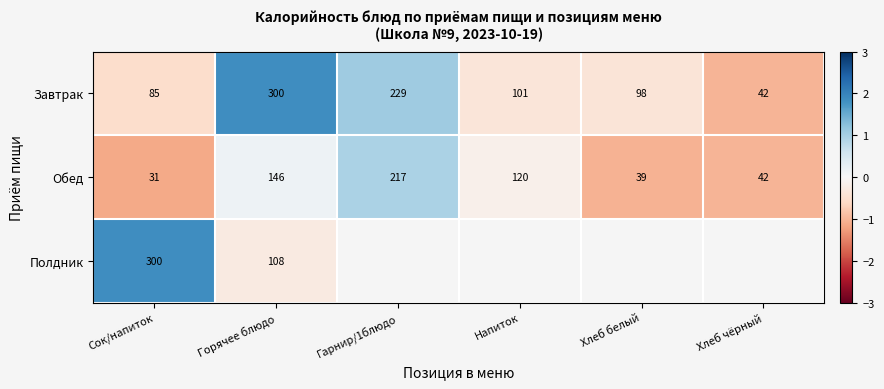

Where is Обед nearest to the value 124?

Напиток